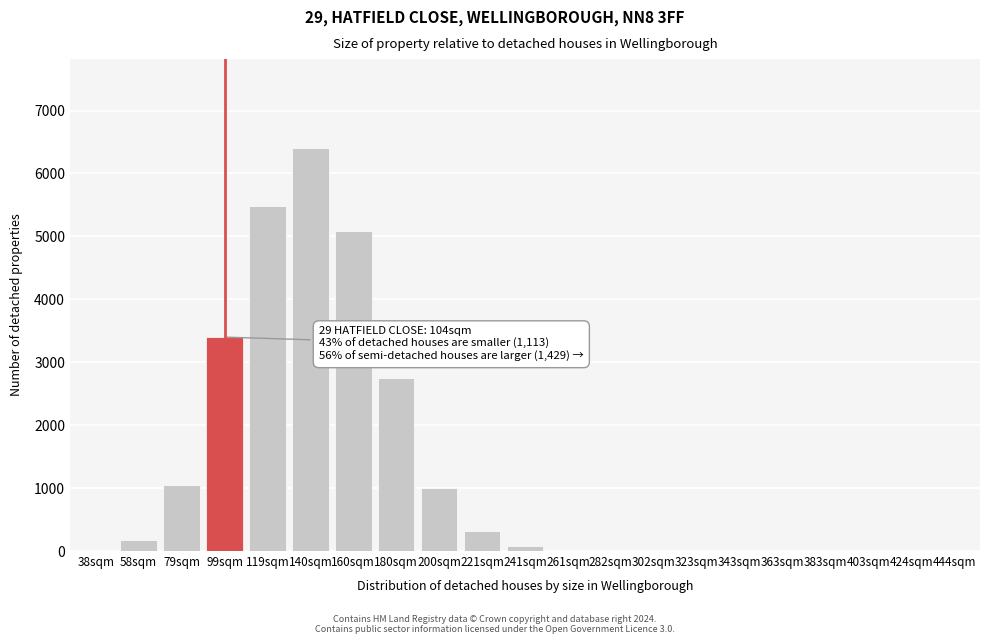

What is the sum of all values?

25782